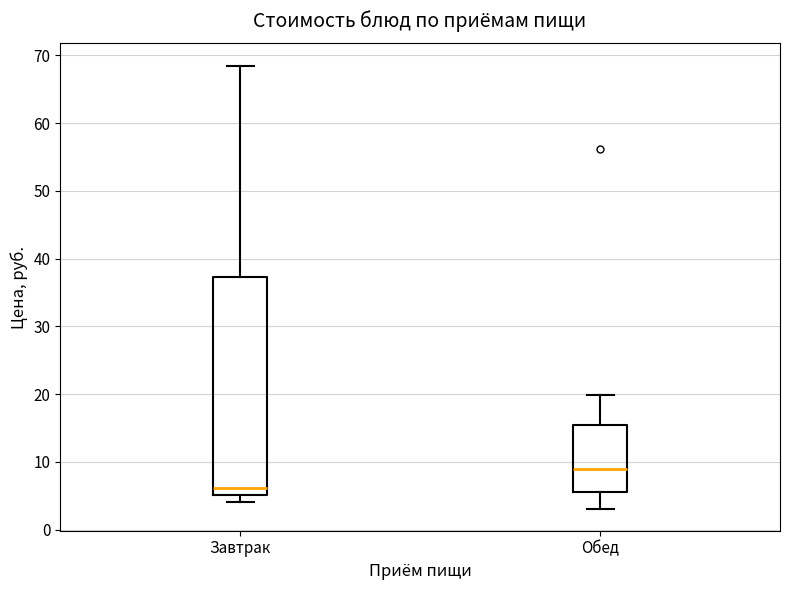

Reading left to right, transcribe this box plot: for each box, give where its median line is, the range the box spans, and where its two whiskers end, as read against the y-axis. The values are not printed on the chart, so give them approximately, as read against the axis.

Завтрак: median 6, box 5 to 37, whiskers 4 to 68
Обед: median 9, box 6 to 15, whiskers 3 to 20